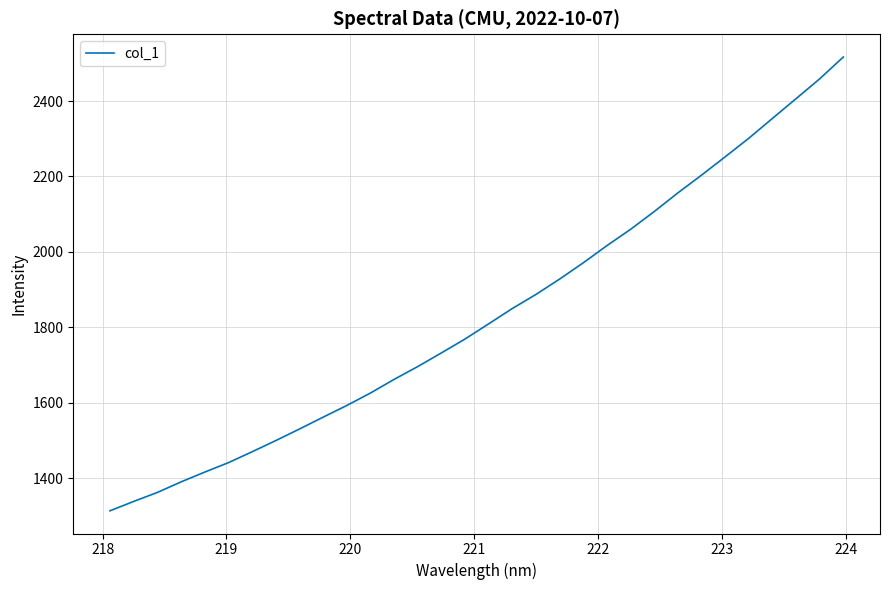

What is the maximum value shown in the chart?

2517.0